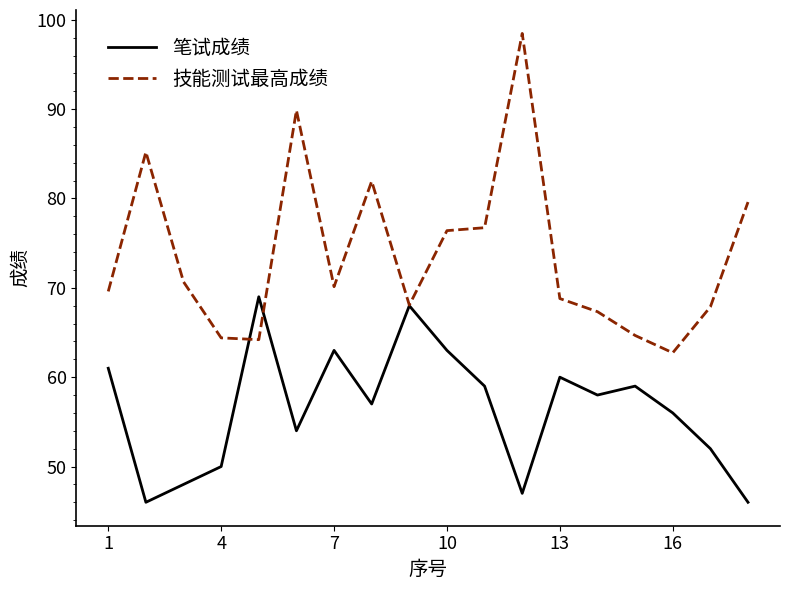

What is the average value of the 笔试成绩 series?

56.4